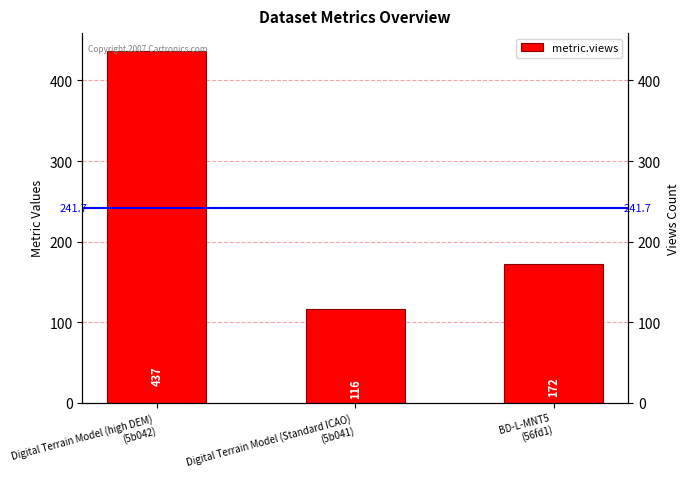

What position from the right is Digital Terrain Model (high DEM)
(5b042)?

3